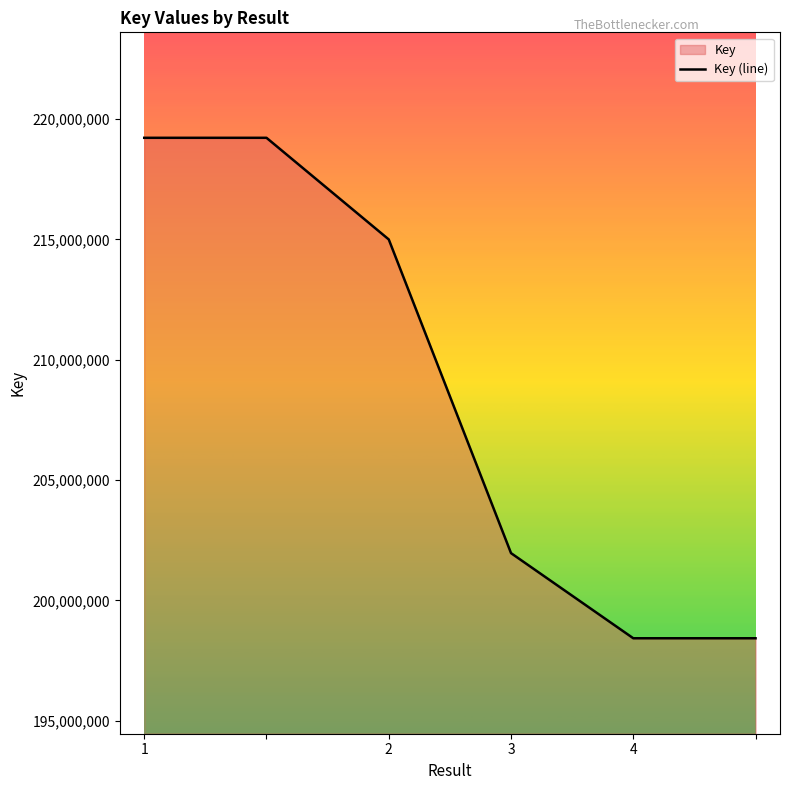

How many values are below 215001539?

3